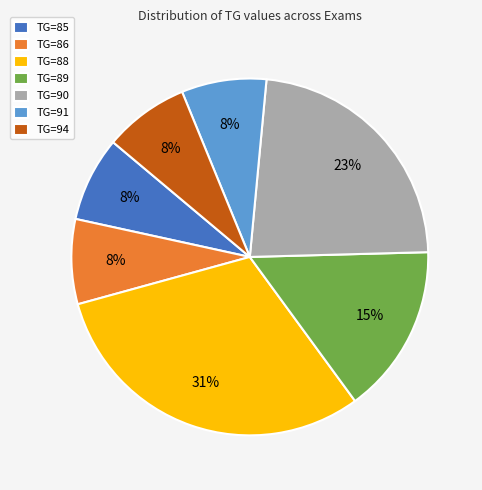

Is it true that TG=89 is 1% of the pie?

False